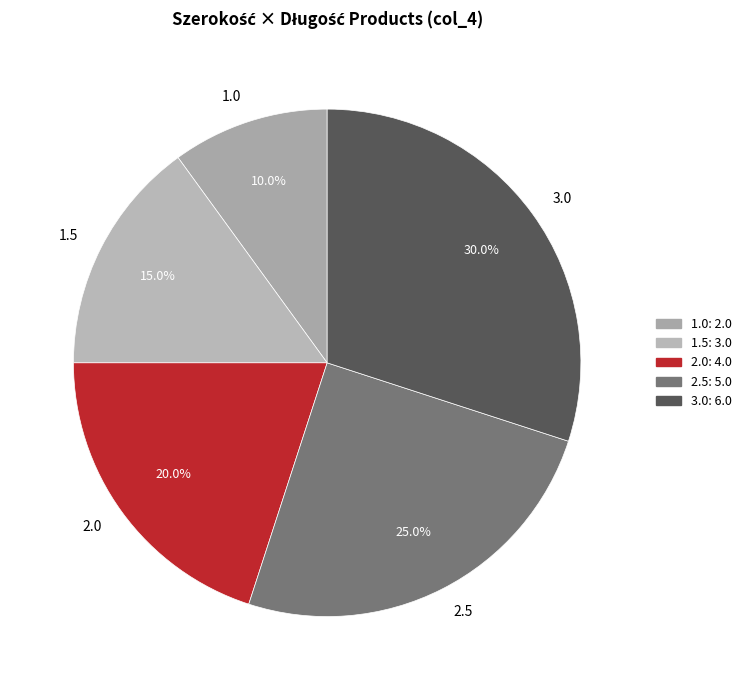

The 3.0 slice represents 20% of the pie. True or false?

False